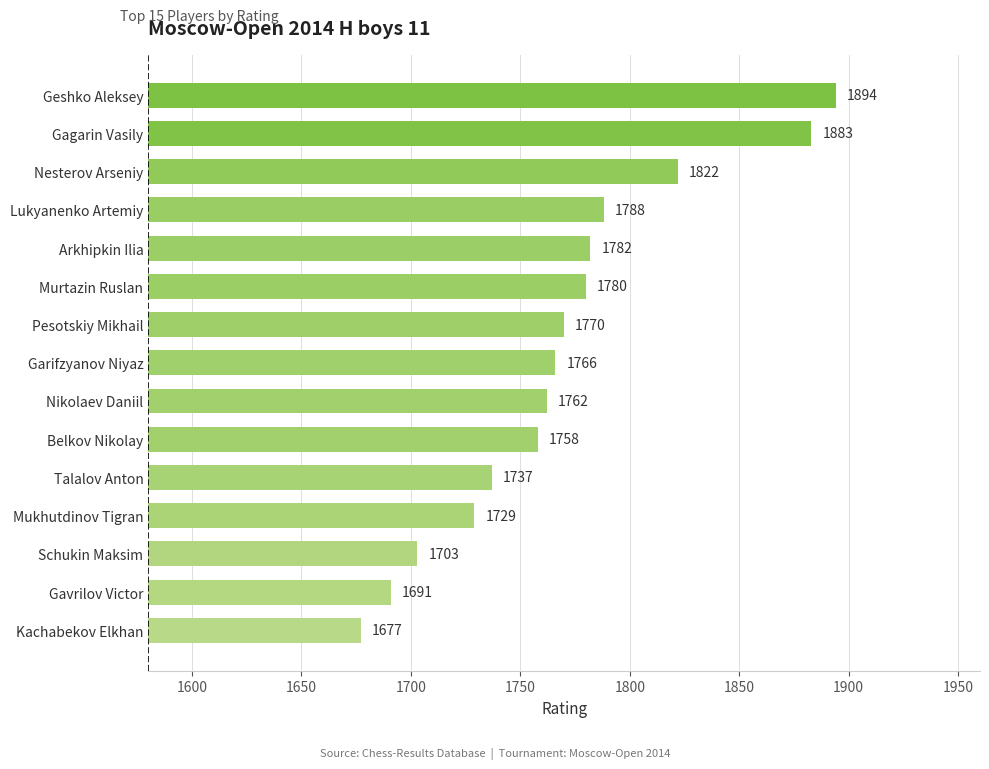

Reading bottom to top, list all the values displayed in this chart.

1677	1691	1703	1729	1737	1758	1762	1766	1770	1780	1782	1788	1822	1883	1894